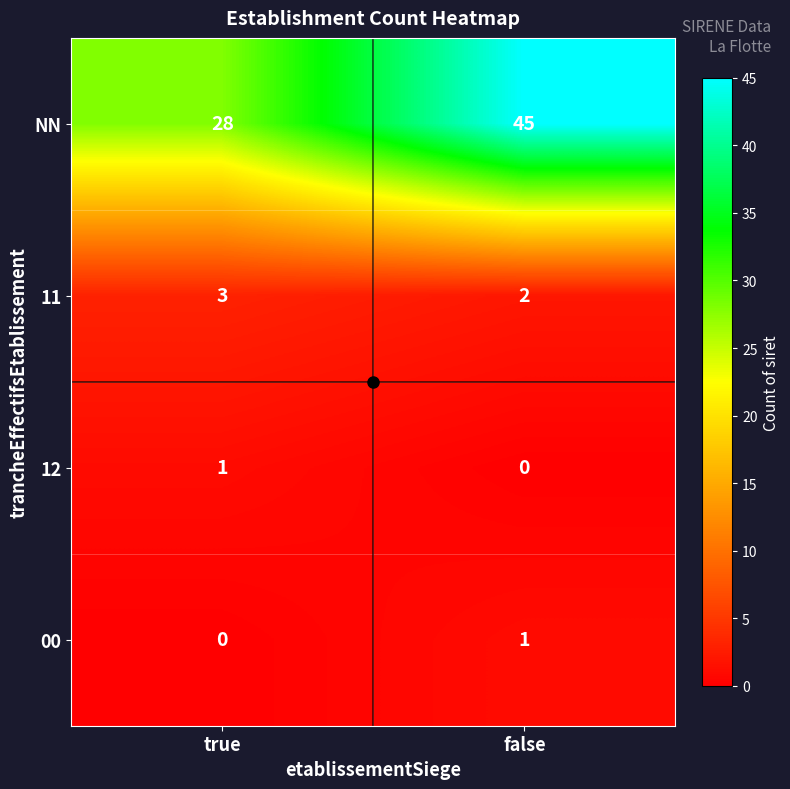

Is it true that NN equals 45 at false?

True